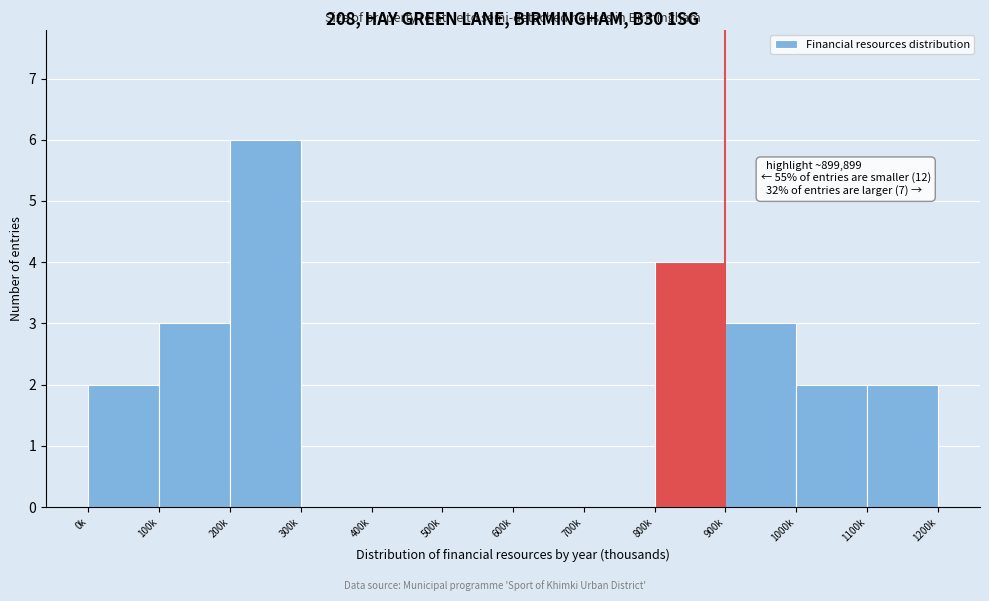

Reading left to right, list all the values displayed in this chart.

0k=2	100k=3	200k=6	300k=0	400k=0	500k=0	600k=0	700k=0	800k=4	900k=3	1000k=2	1100k=2